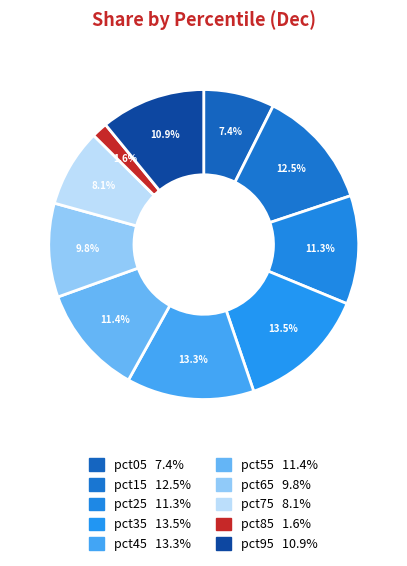

True or false: pct35 accounts for 14% of the total.

True